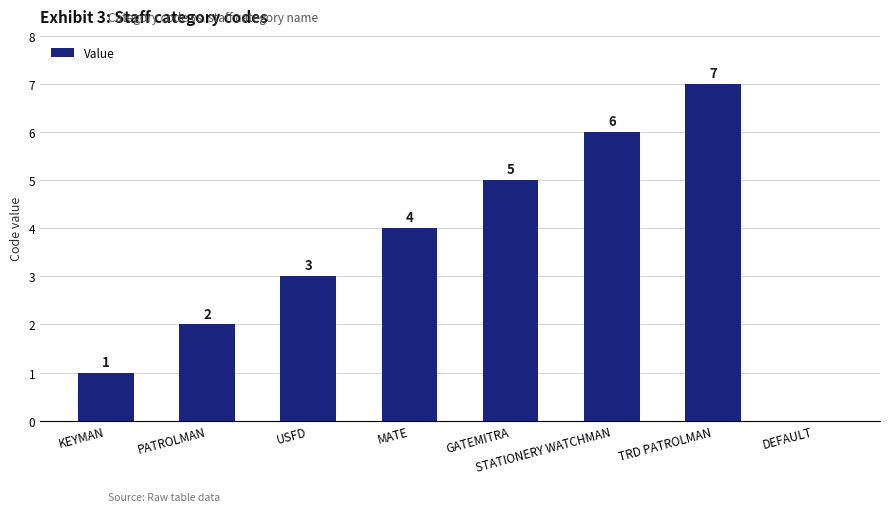

What is the sum of the values at USFD and PATROLMAN?

5